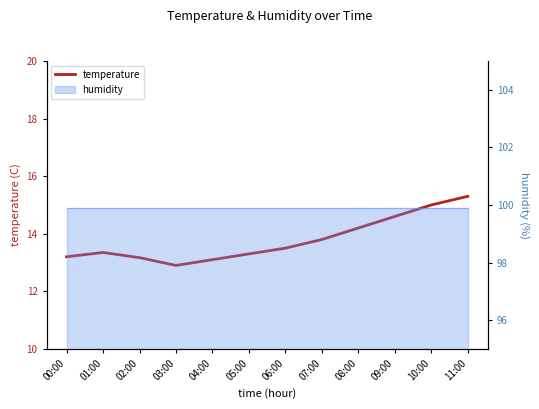

Rank the categories by value from highest to lowest.

11:00, 10:00, 09:00, 08:00, 07:00, 06:00, 01:00, 05:00, 00:00, 02:00, 04:00, 03:00